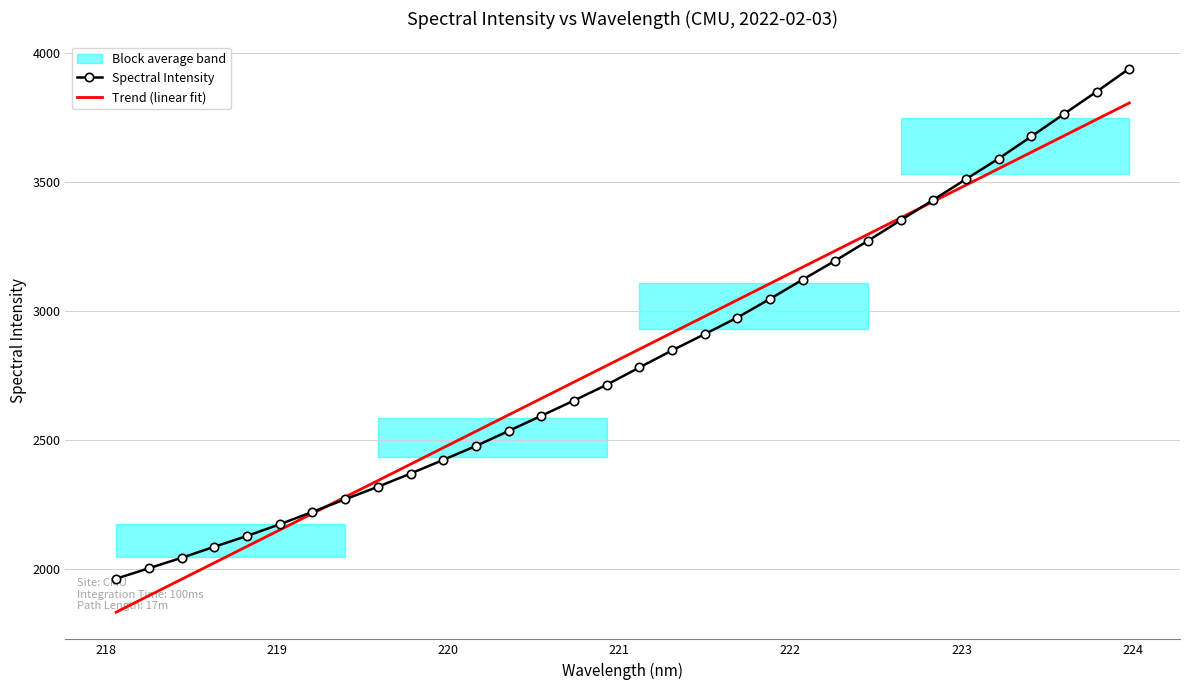

What is the highest value of the Spectral Intensity series?

3940.6